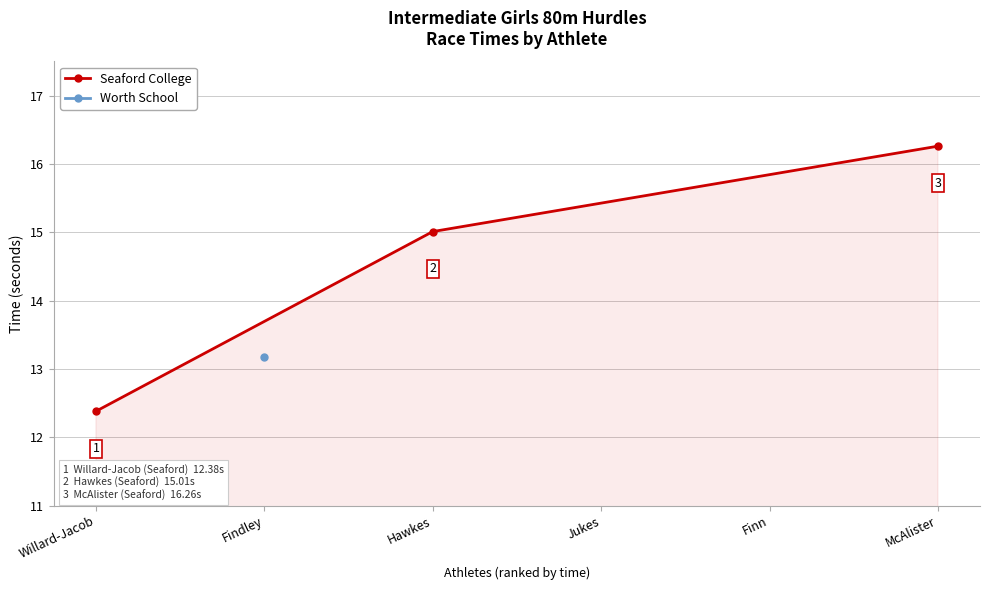

What is the value of the Seaford College point at the 2nd from the left?

15.0